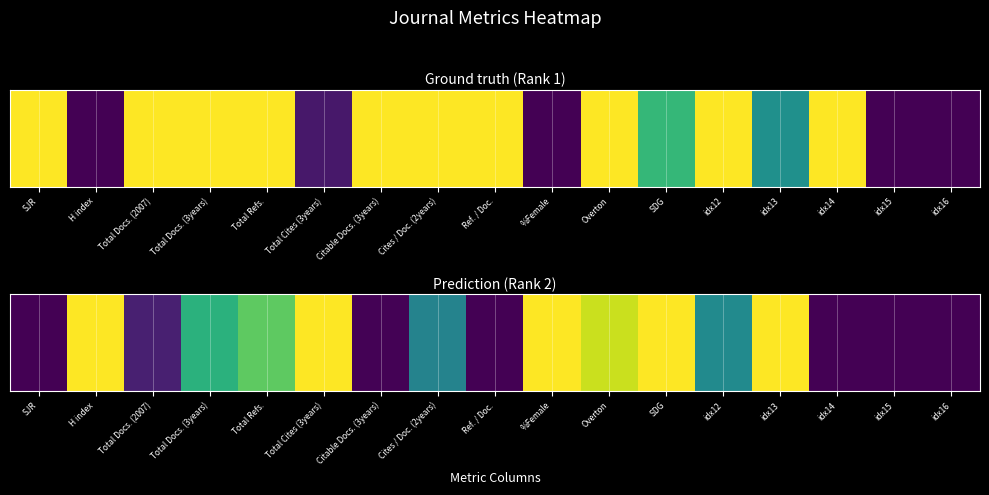

How many positive values are there?

12